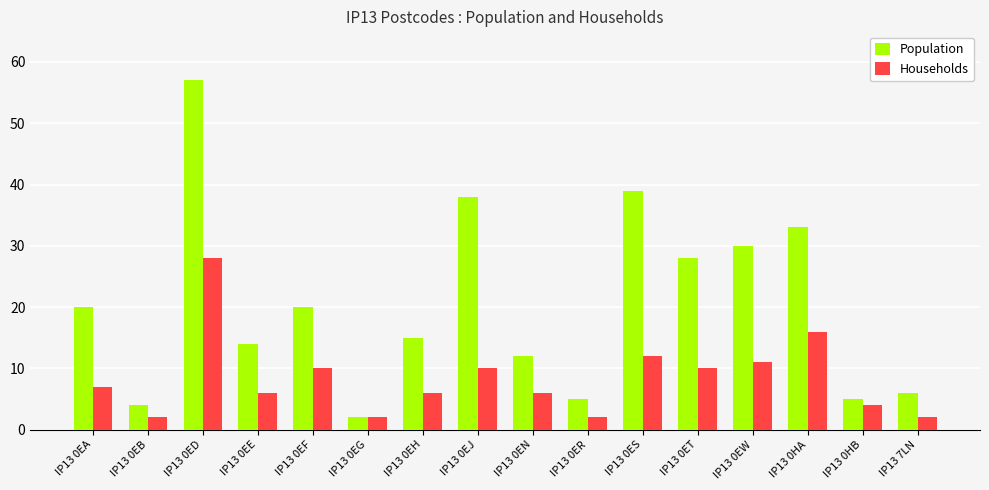

What is the difference between the maximum and minimum values in the Households series?

26